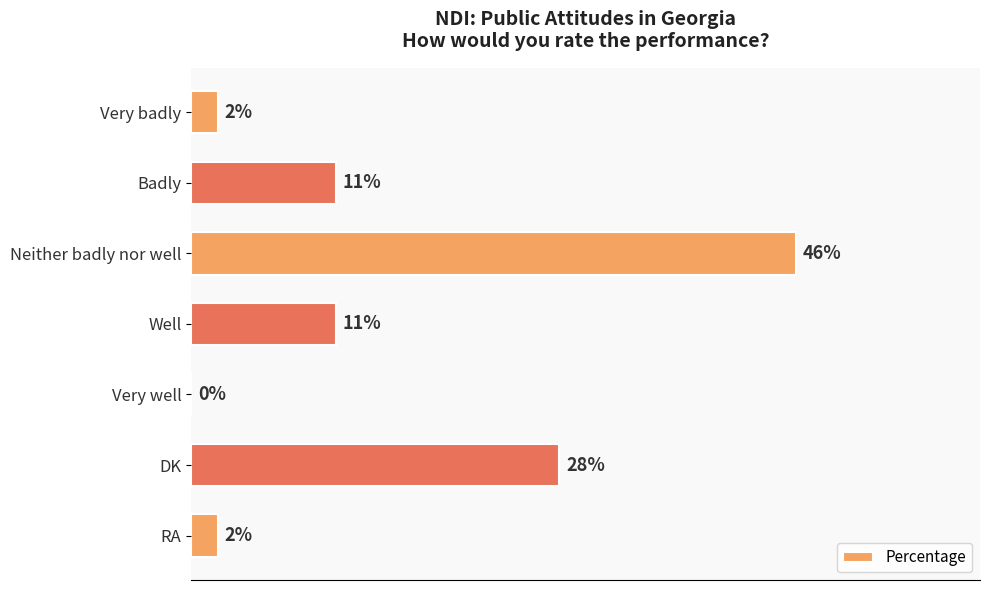

Where is the data nearest to the value 23?

DK